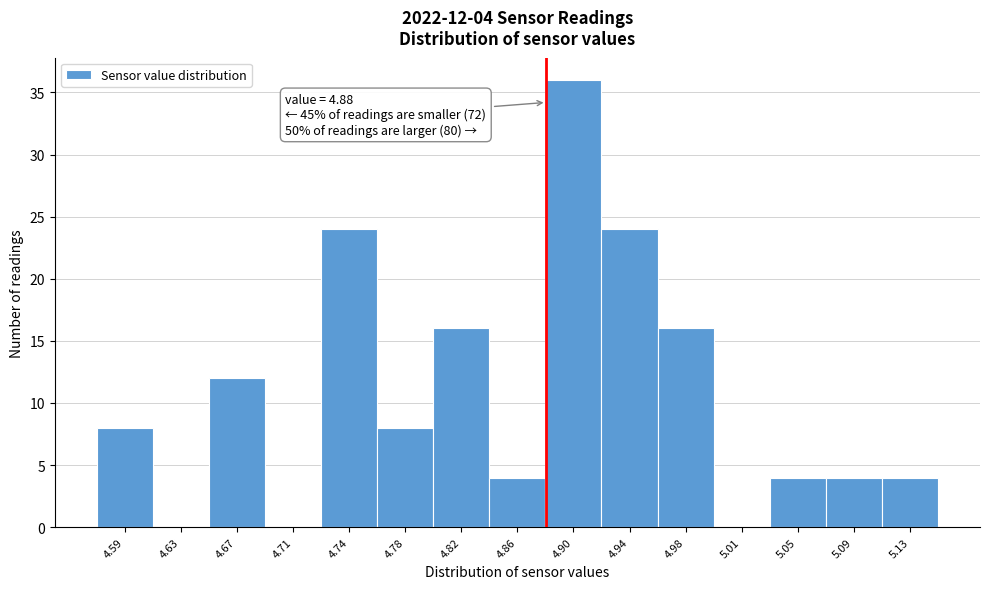

Over which range of the x-axis is the bar tallest?

4.880 to 4.920